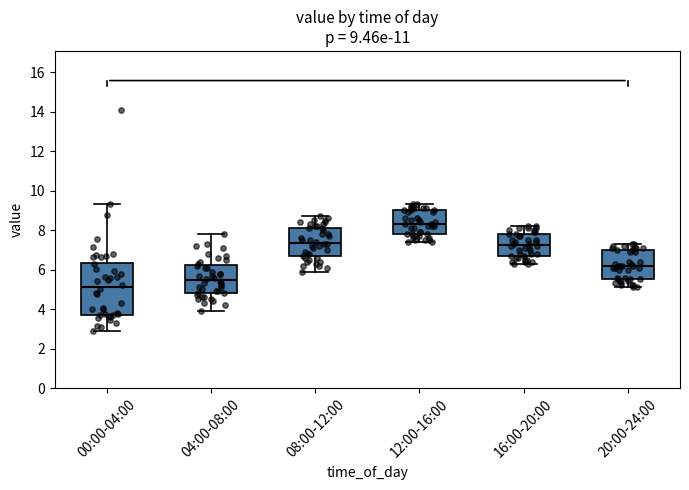

Which box has the lowest median line?

00:00-04:00